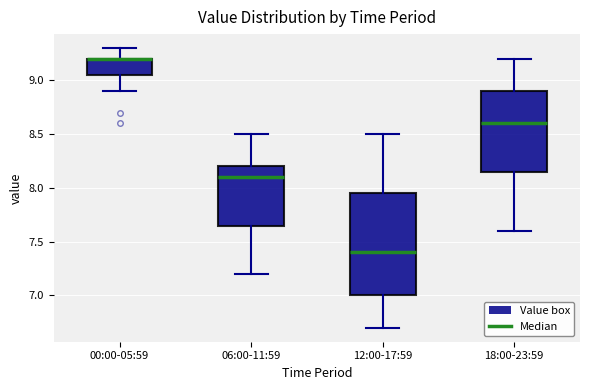

Reading left to right, transcribe this box plot: for each box, give where its median line is, the range the box spans, and where its two whiskers end, as read against the y-axis. The values are not printed on the chart, so give them approximately, as read against the axis.

00:00-05:59: median 9.20 (drawn on the box's upper edge), box 9.05 to 9.20, whiskers 8.90 to 9.30
06:00-11:59: median 8.10, box 7.65 to 8.20, whiskers 7.20 to 8.50
12:00-17:59: median 7.40, box 7.00 to 7.95, whiskers 6.70 to 8.50
18:00-23:59: median 8.60, box 8.15 to 8.90, whiskers 7.60 to 9.20